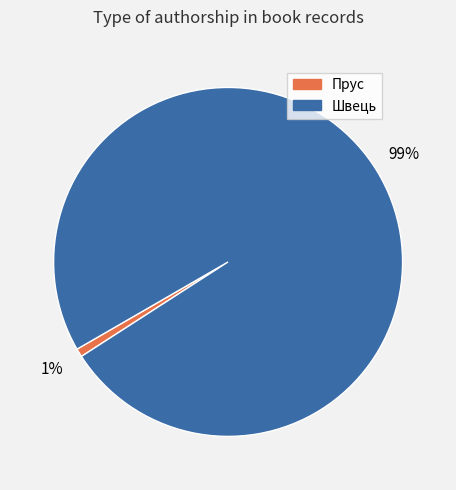

The Швець slice represents 89% of the pie. True or false?

False